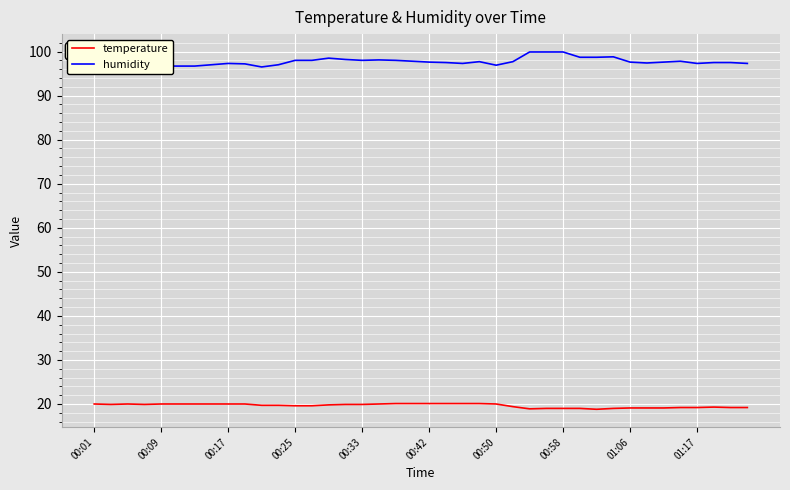

At which label does temperature first exceed 19?

00:01